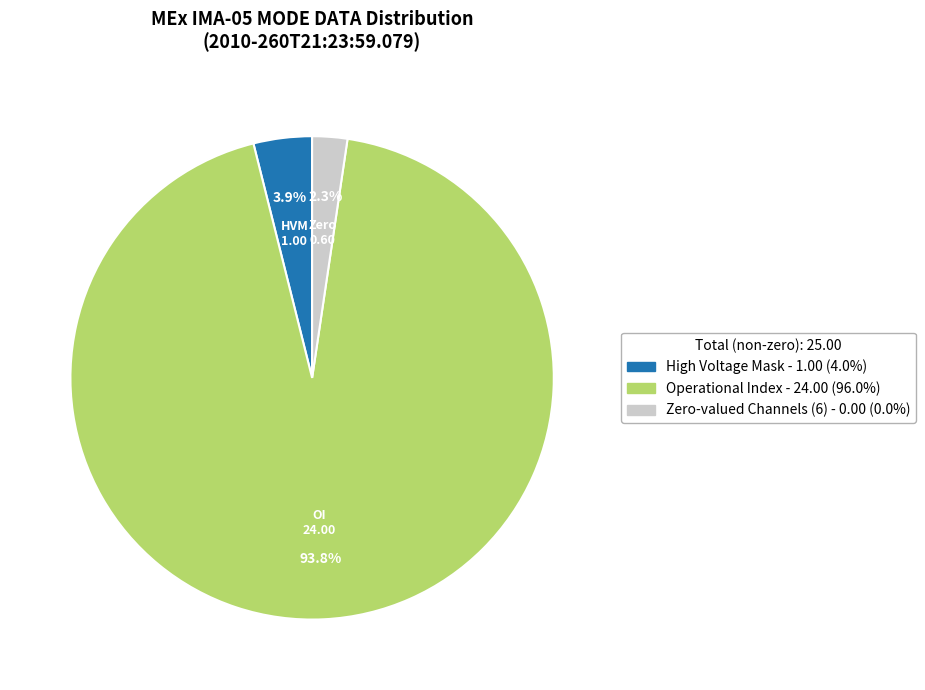

Is there any slice that represents more than half of the pie?

Yes